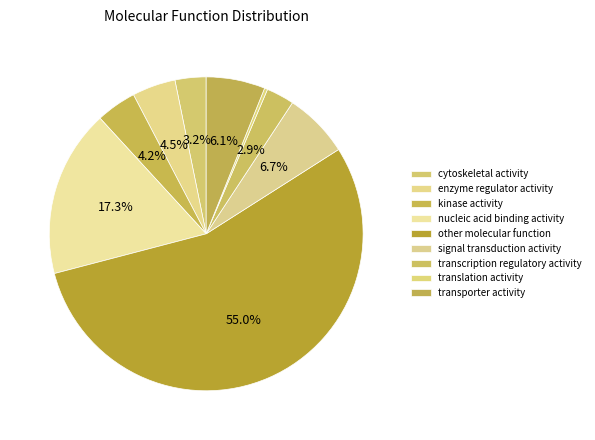

How many segments does this pie chart have?

9